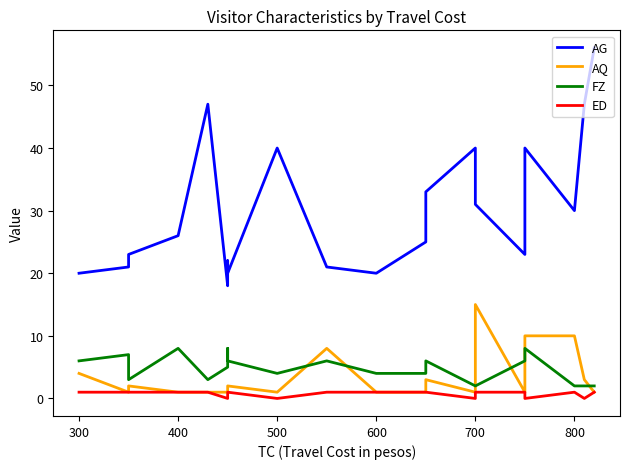

True or false: ED and AQ cross at least once.

False